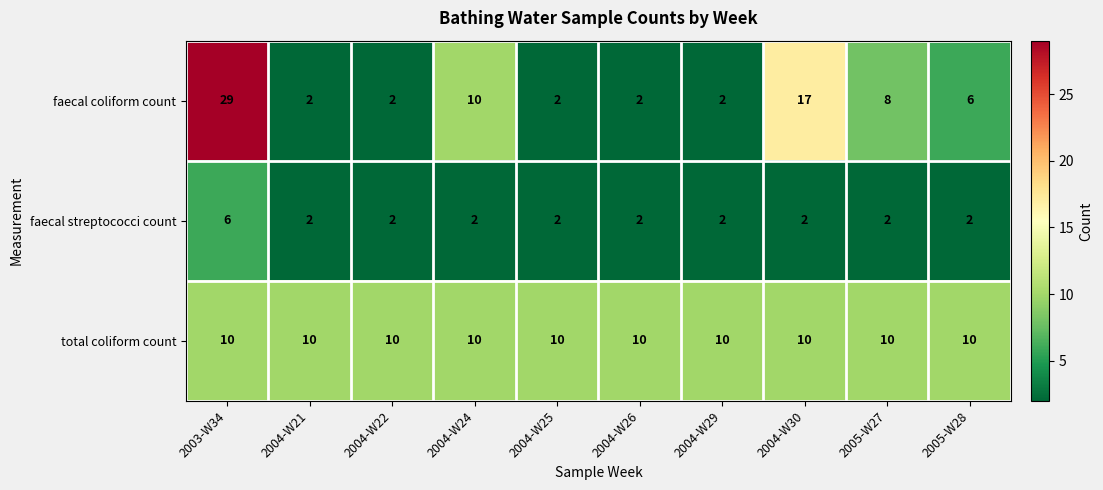

Which series has the largest total across all categories?

total coliform count